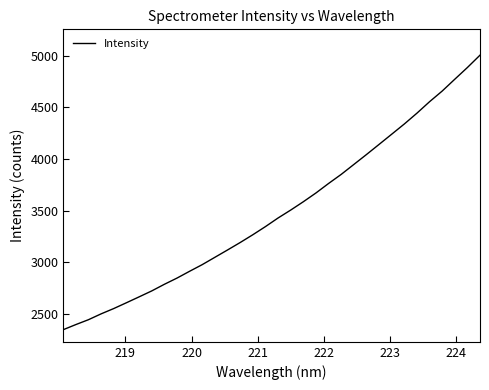

What is the maximum value shown in the chart?

5005.7